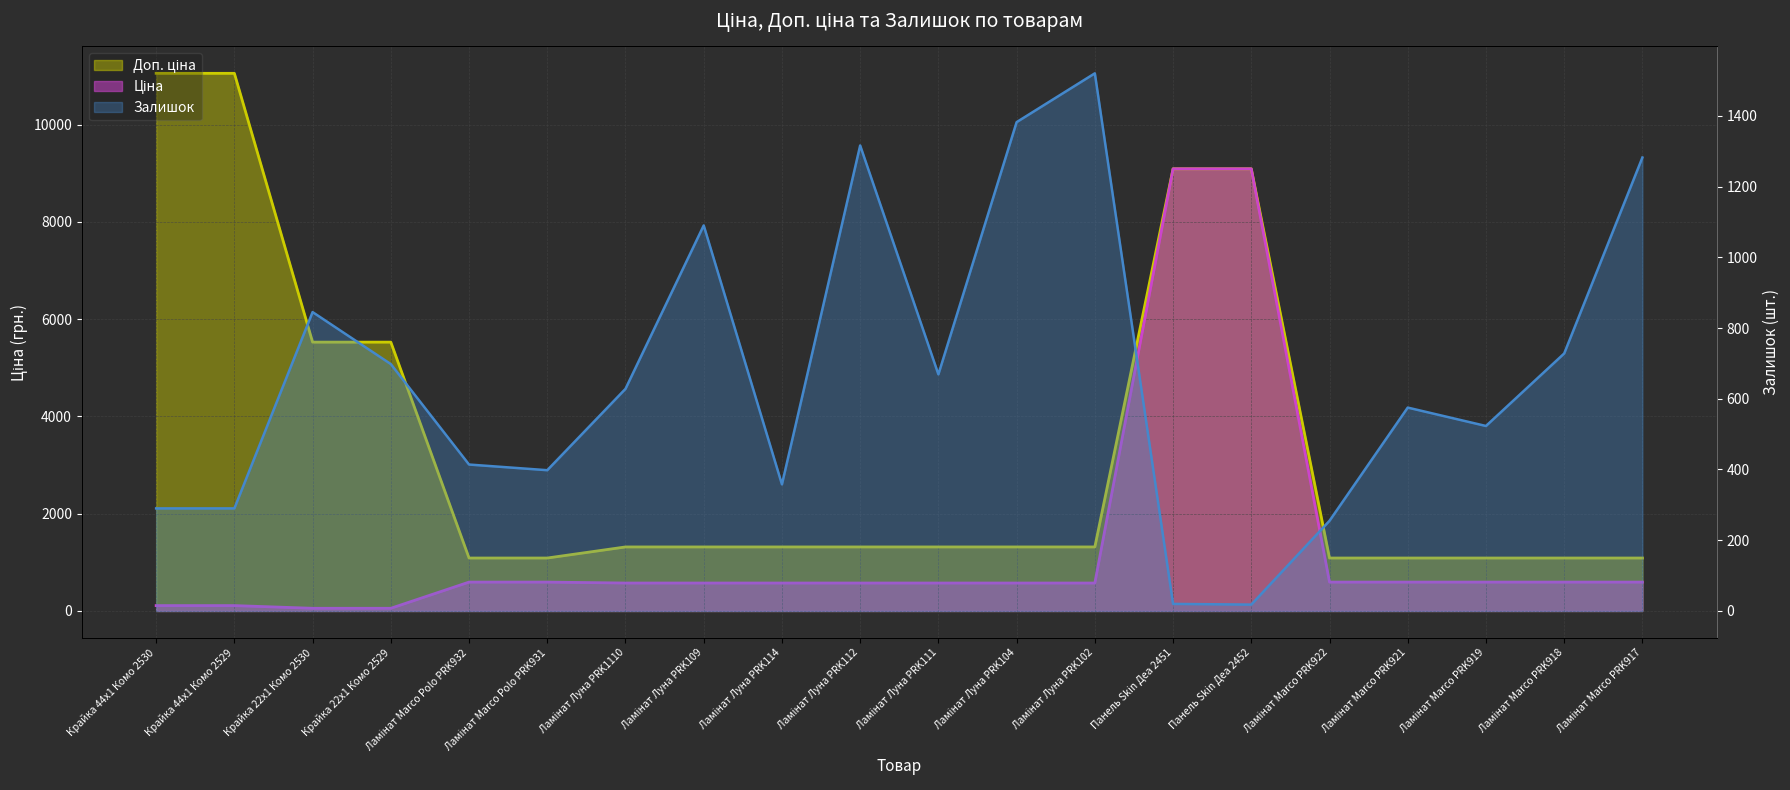

True or false: Ціна and Доп. ціна cross at least once.

False